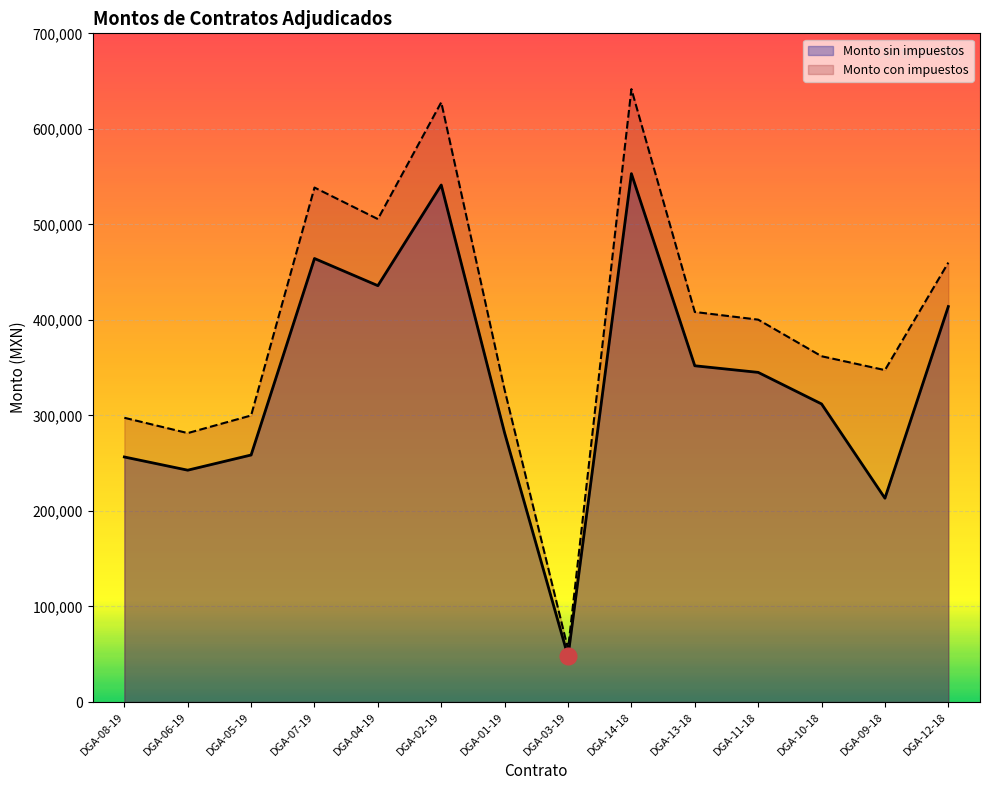

What is the difference between the highest and lowest values at DGA-13-18?

56320